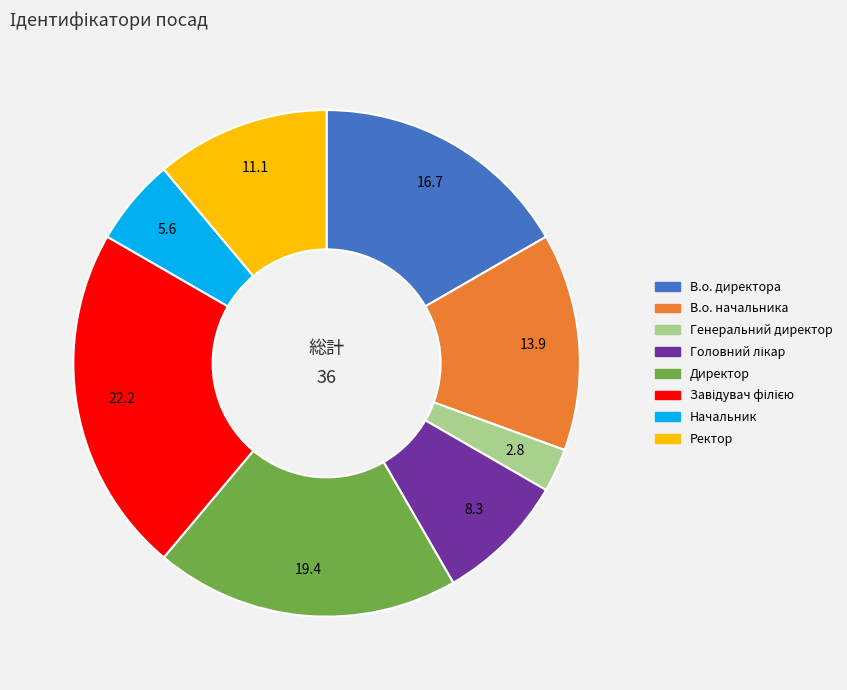

How many segments does this pie chart have?

8